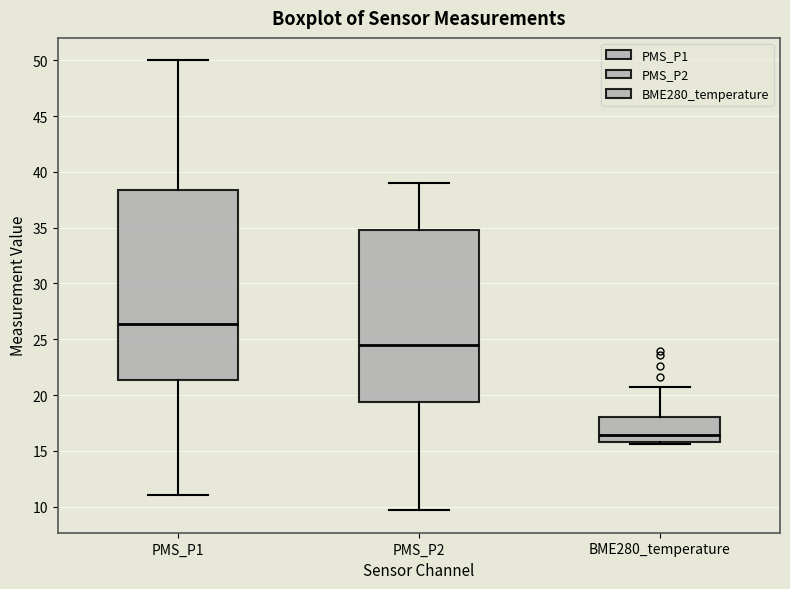

Reading left to right, read every box against the y-axis: the position of its median line, the range the box covers, and the ends of its whiskers. The values are not printed on the chart, so give them approximately, as read against the axis.

PMS_P1: median 26.5, box 21.5 to 38.5, whiskers 11.0 to 50.0
PMS_P2: median 24.5, box 19.5 to 35.0, whiskers 9.5 to 39.0
BME280_temperature: median 16.5, box 16.0 to 18.0, whiskers 15.5 to 21.0